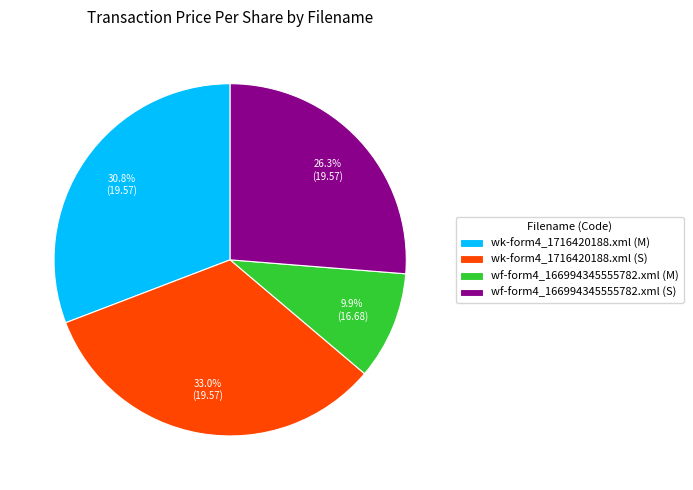

Which category has the smallest portion of the pie?

wf-form4_166994345555782.xml (M)